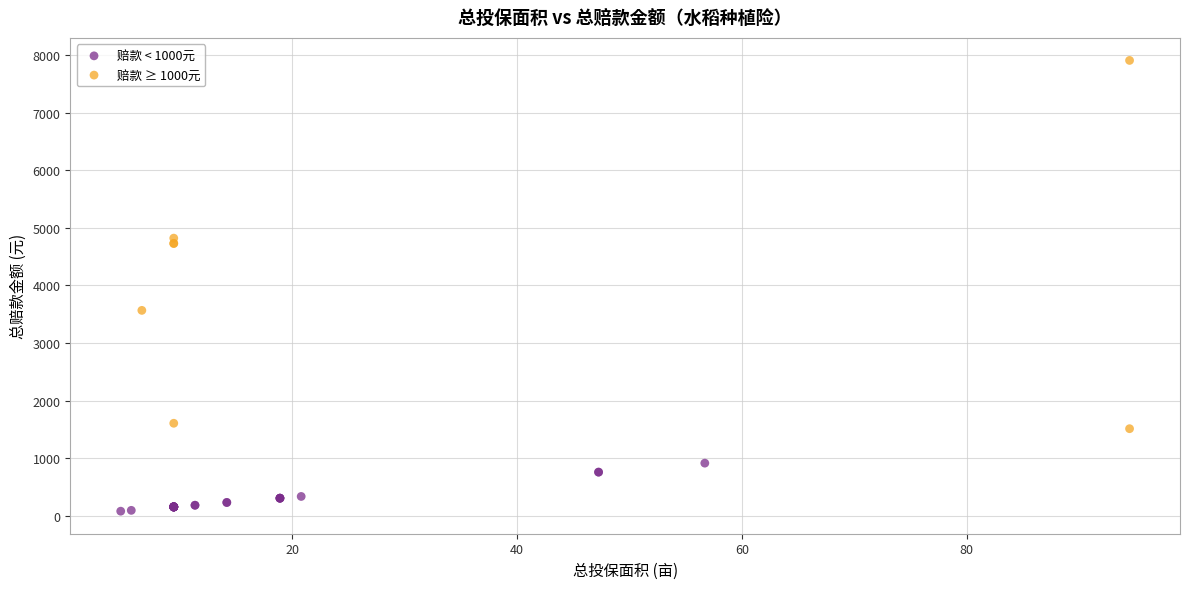

Which series has the largest Y range (max minus min)?

赔款 ≥ 1000元